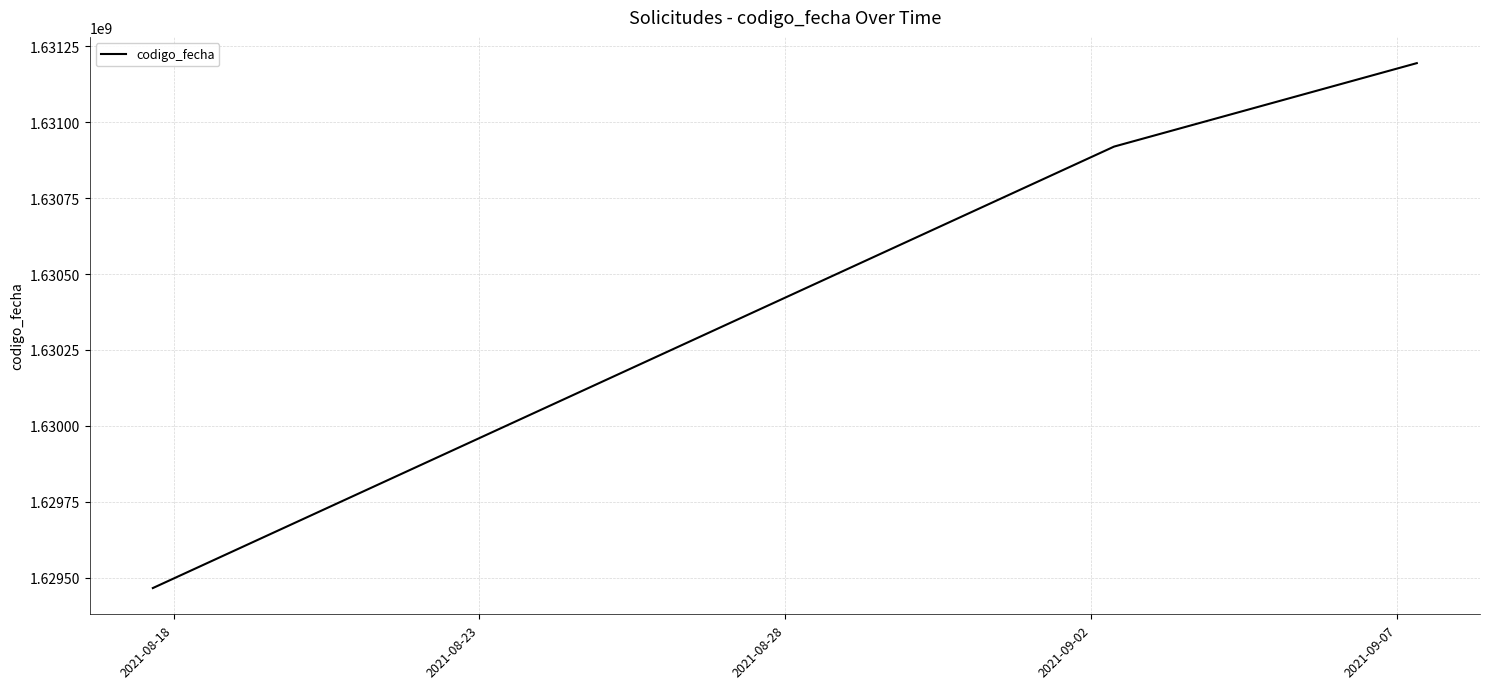

What is the maximum value shown in the chart?

1631193883